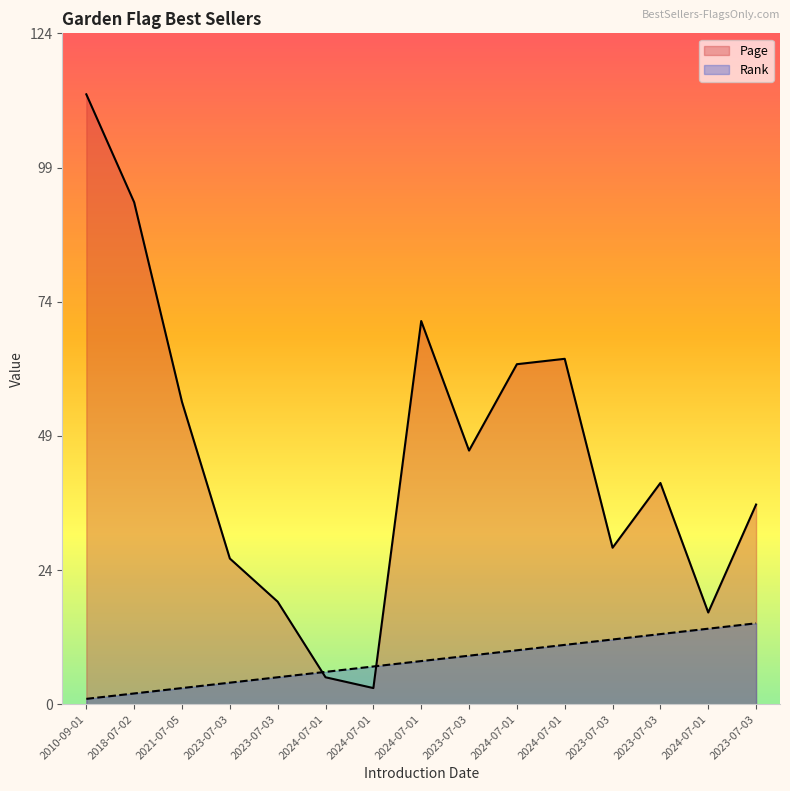

What is the smallest value displayed?

1